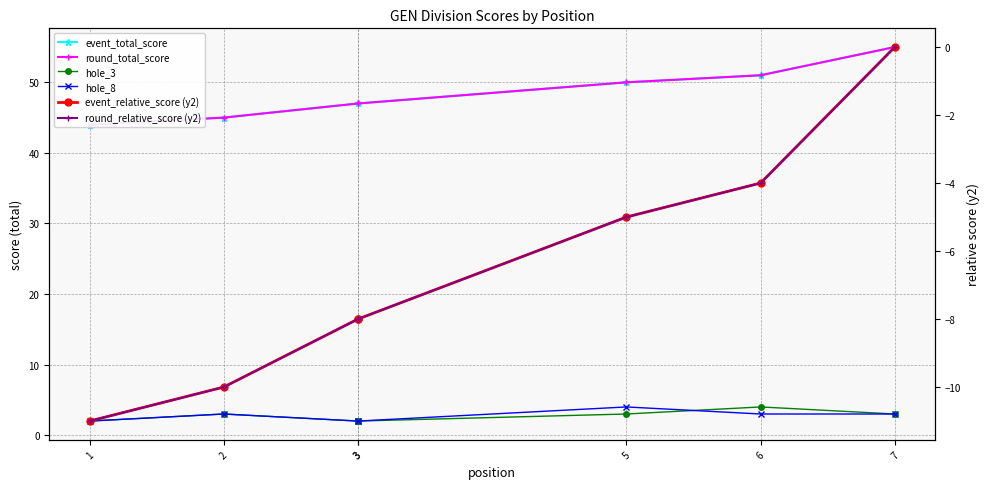

At which category is the sum across all series the highest?

7